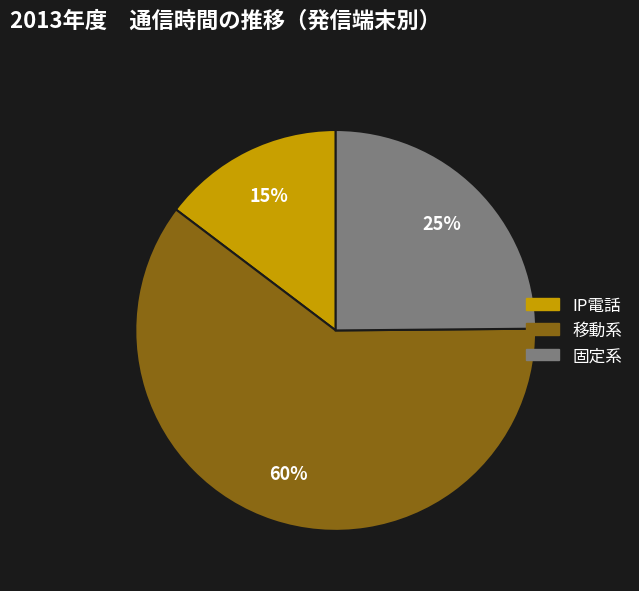

To the nearest percent, what portion does 固定系 represent?

25%